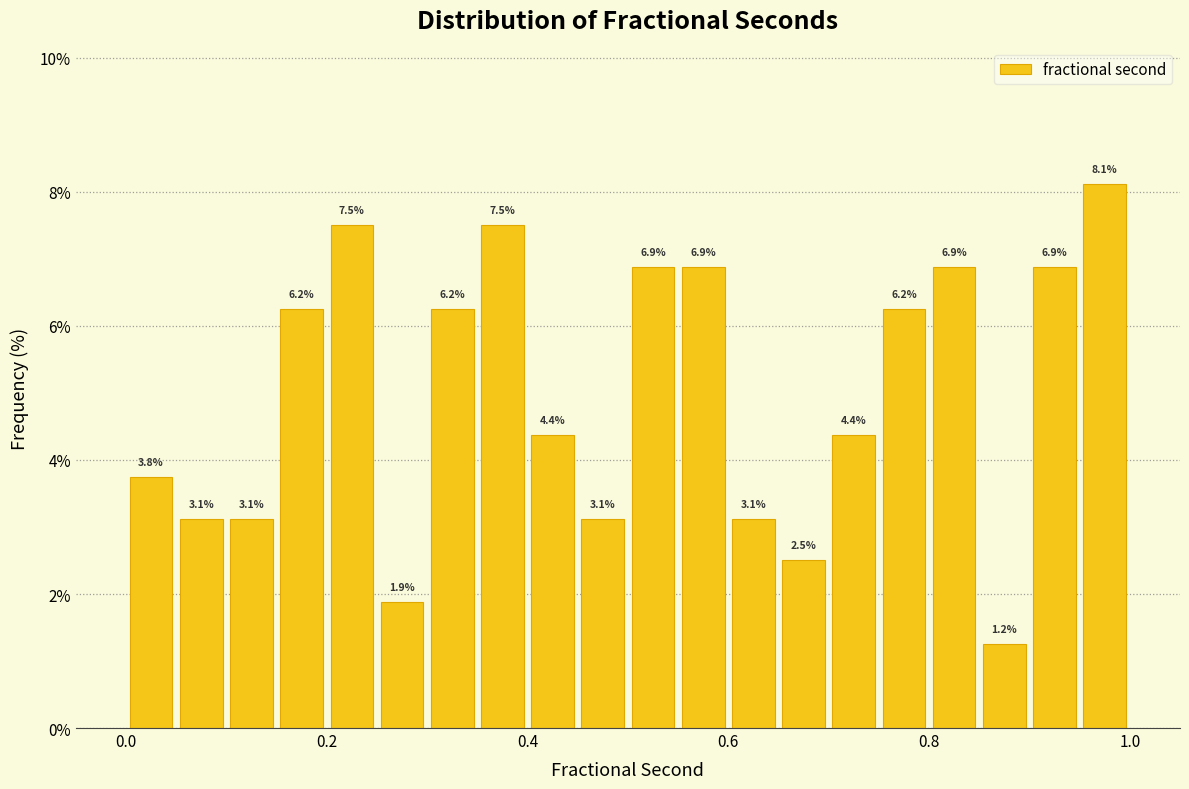

Around what value on the x-axis is the tallest bar? Give the approximate position of its centre, as read against the axis.

0.98